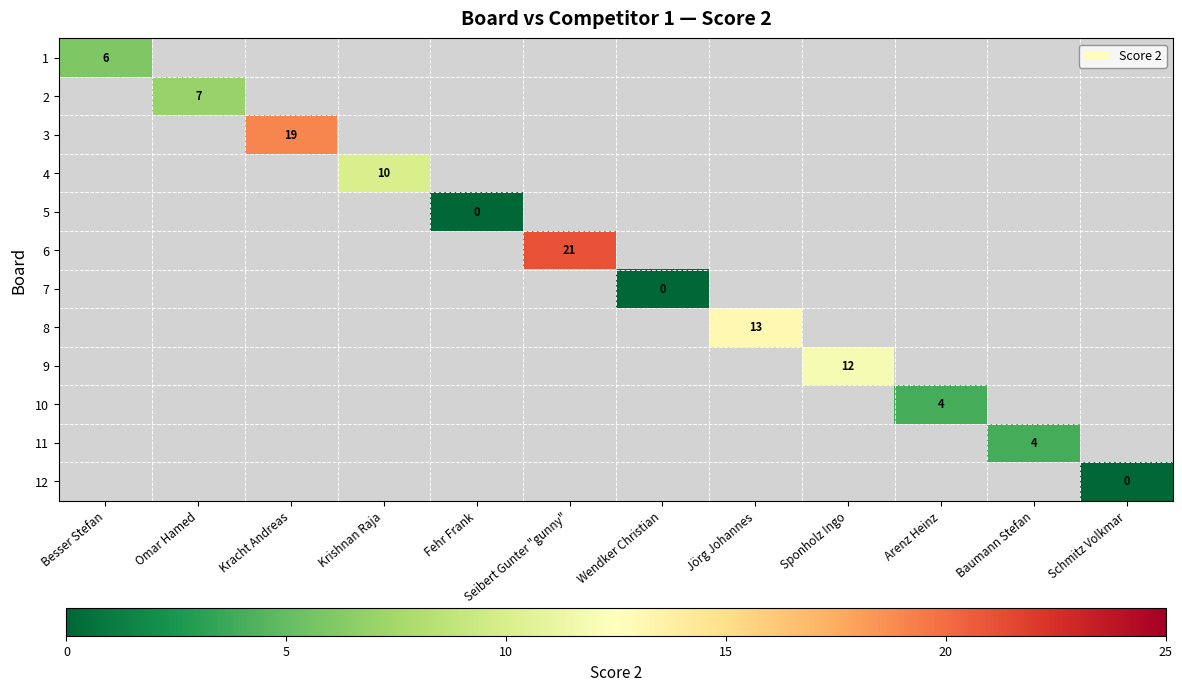

Is it true that 11 equals 4 at Baumann Stefan?

True